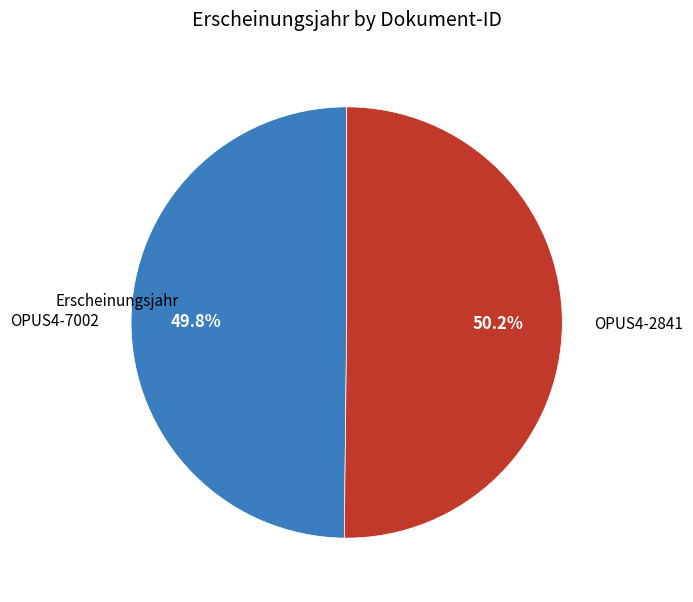

How many slices are in this pie chart?

2